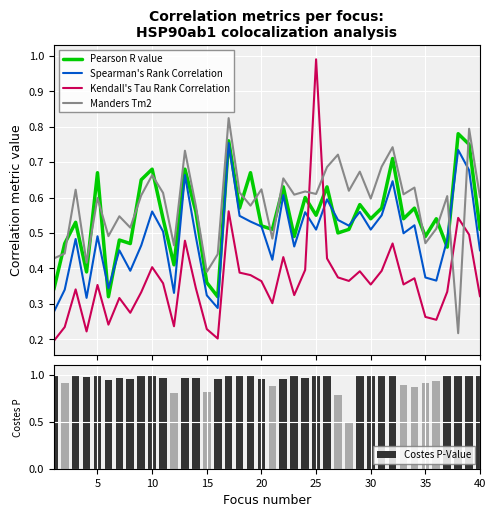

What is the lowest value of the Costes P-Value series?

0.5